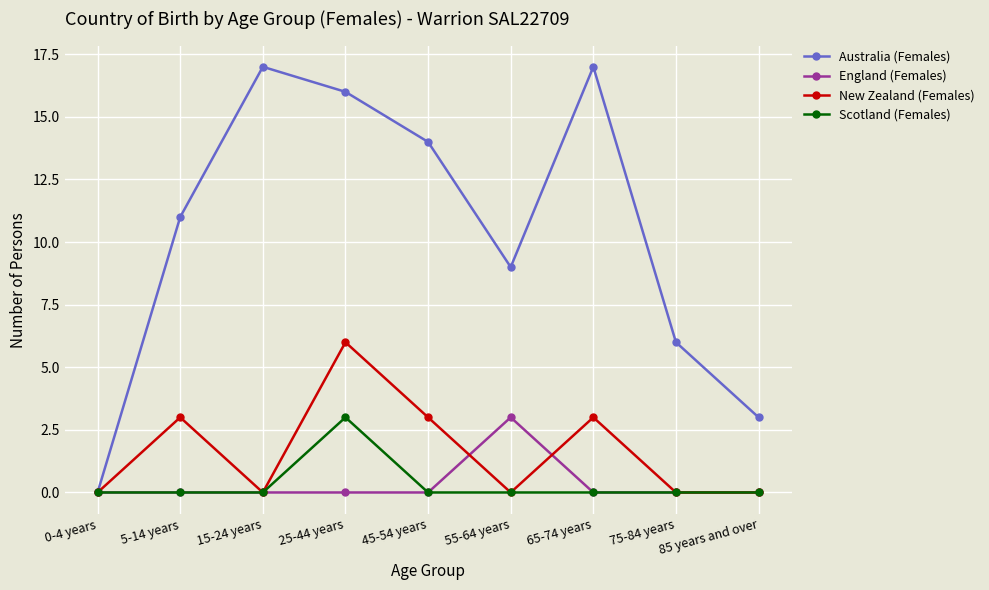

What is the greatest value displayed?

17